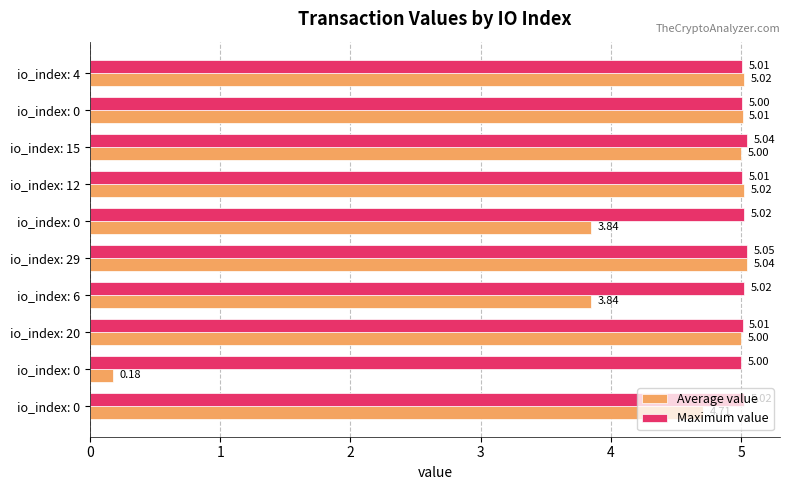

At how many categories does at least one series exceed 4?

10